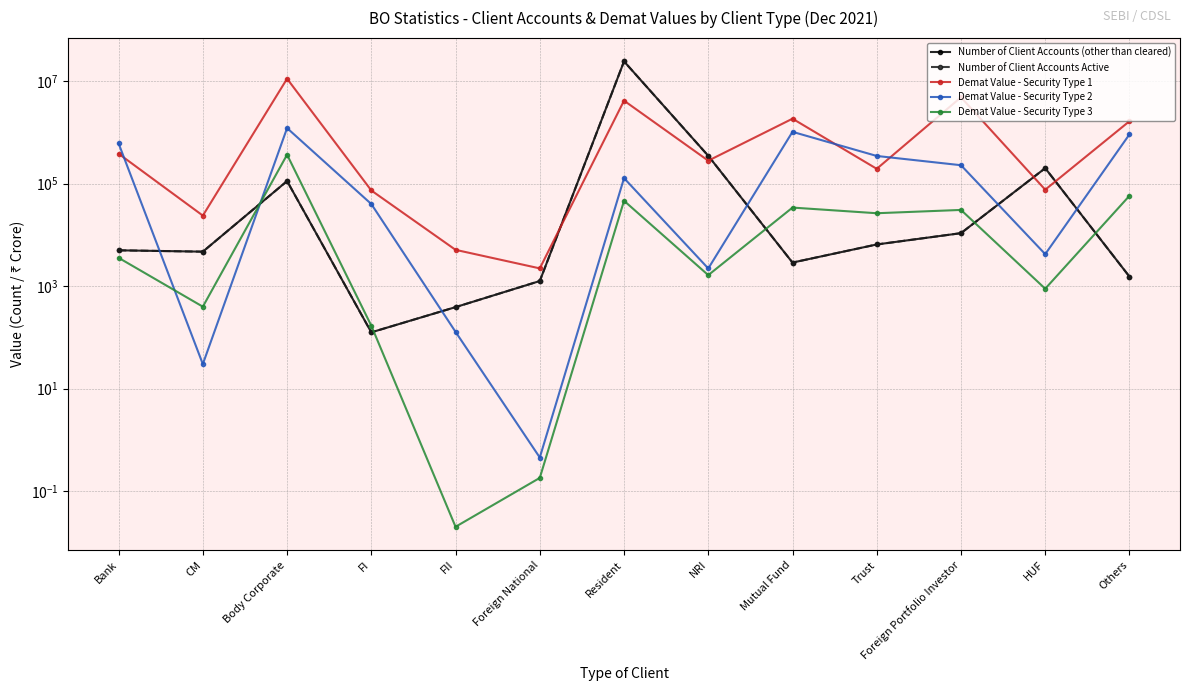

What are all the series names shown in the legend?

Number of Client Accounts (other than cleared), Number of Client Accounts Active, Demat Value - Security Type 1, Demat Value - Security Type 2, Demat Value - Security Type 3